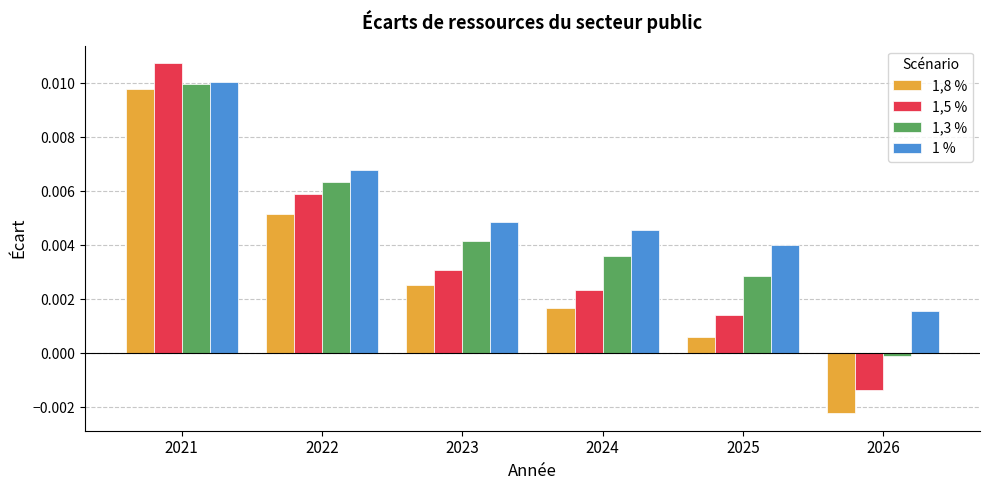

How many values in the 1,8 % series are below 0?

1